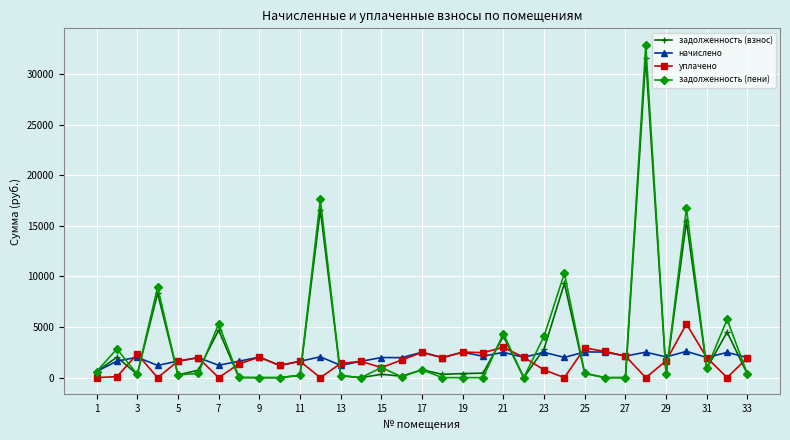

What is the greatest value displayed?

32866.6